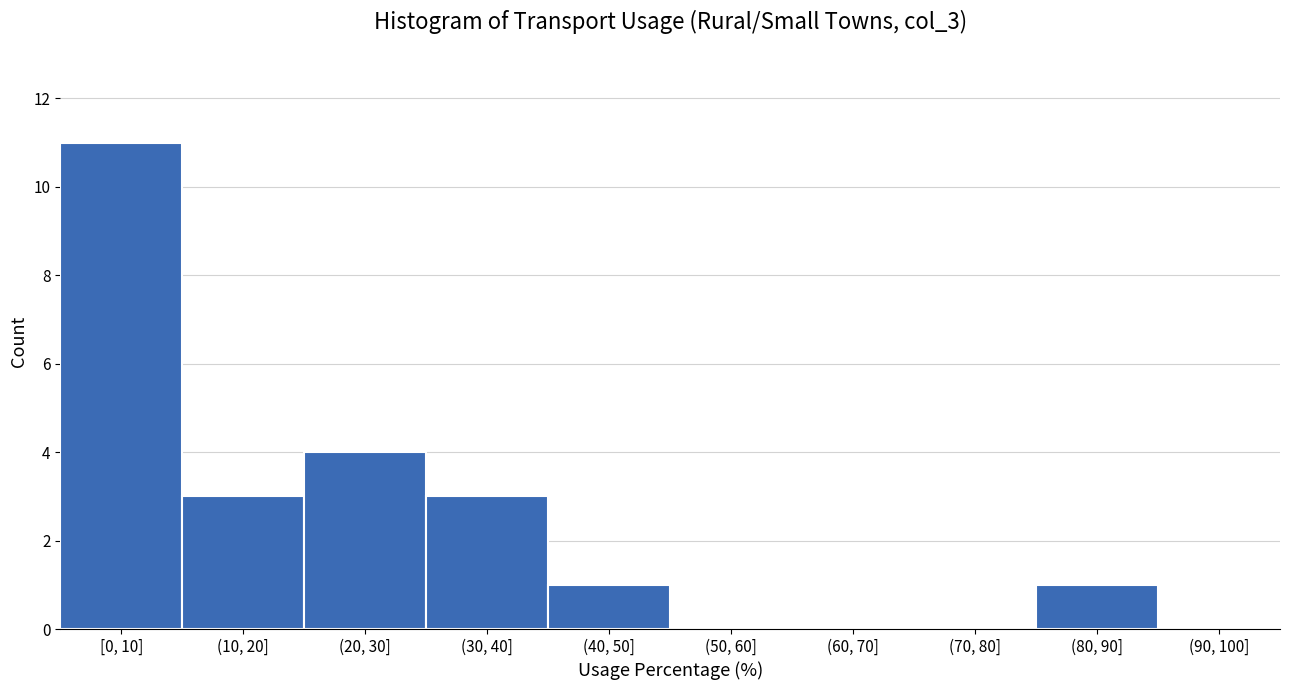

Reading right to left, what are all the values shown in this chart?

(90, 100]=0	(80, 90]=1	(70, 80]=0	(60, 70]=0	(50, 60]=0	(40, 50]=1	(30, 40]=3	(20, 30]=4	(10, 20]=3	[0, 10]=11